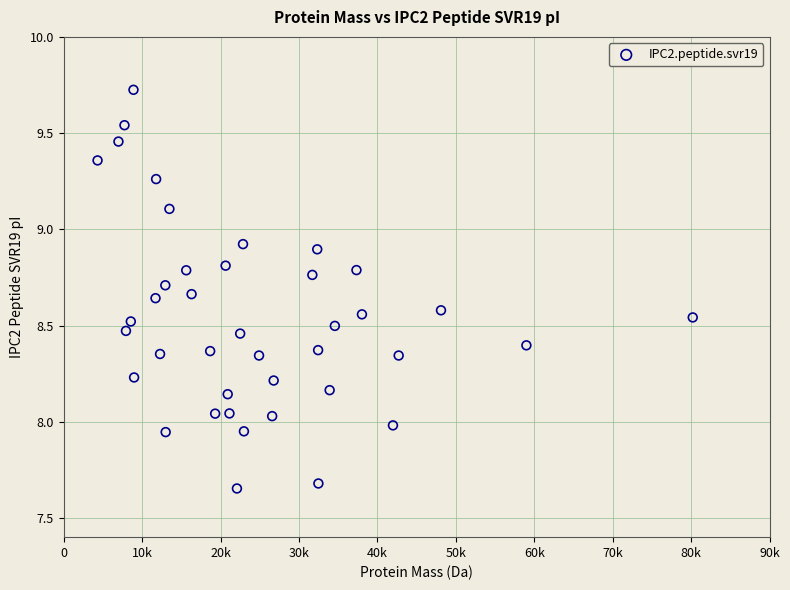

What is the range of Y values (max minus min)?

2.1